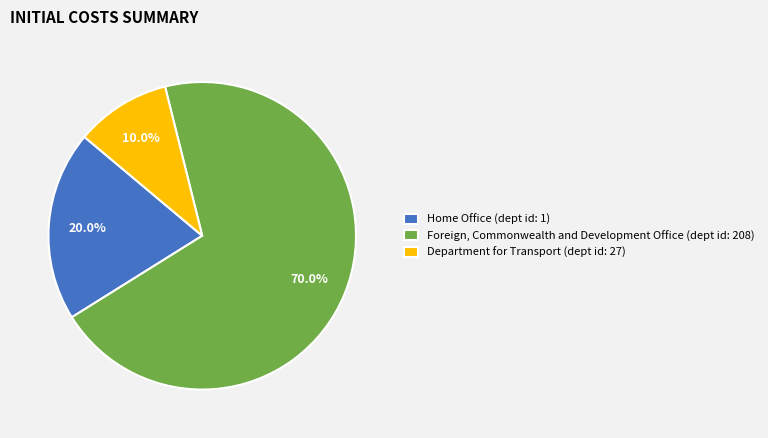

Approximately how many times larger is the value at Foreign, Commonwealth and Development Office (dept id: 208) compared to Department for Transport (dept id: 27)?

7.0